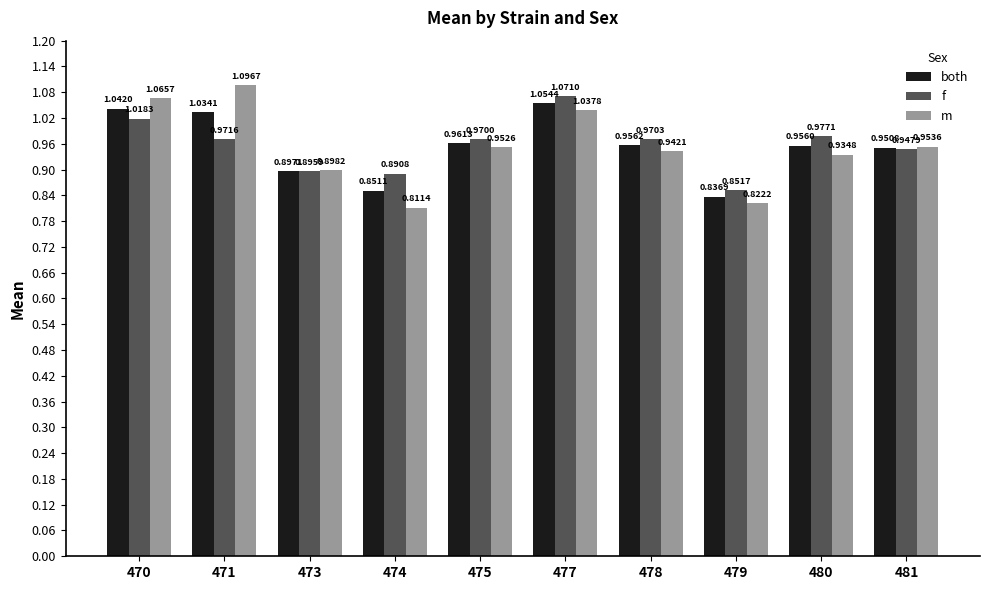

How many groups of bars are there?

10